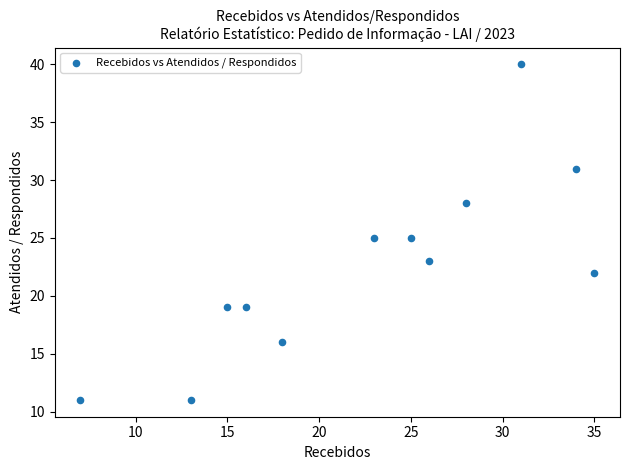

What is the average X value?

23